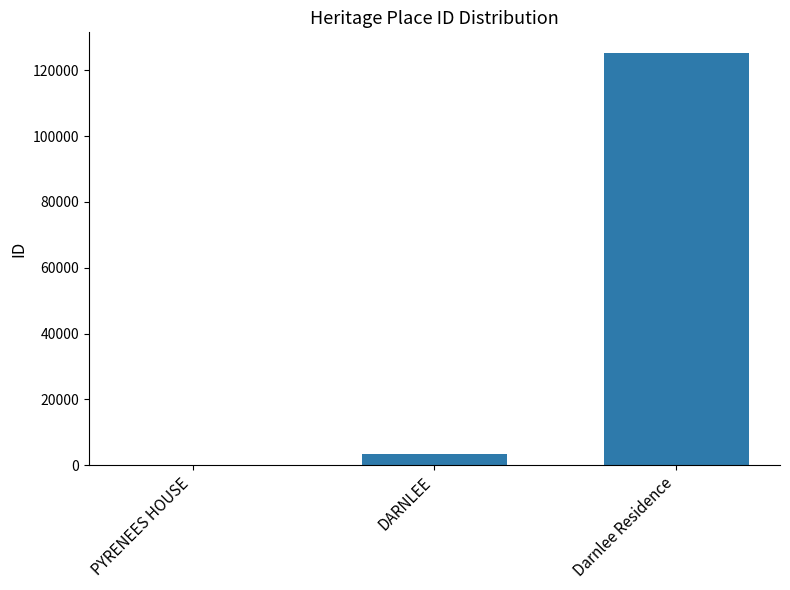

What is the change in value from PYRENEES HOUSE to Darnlee Residence?

+125241